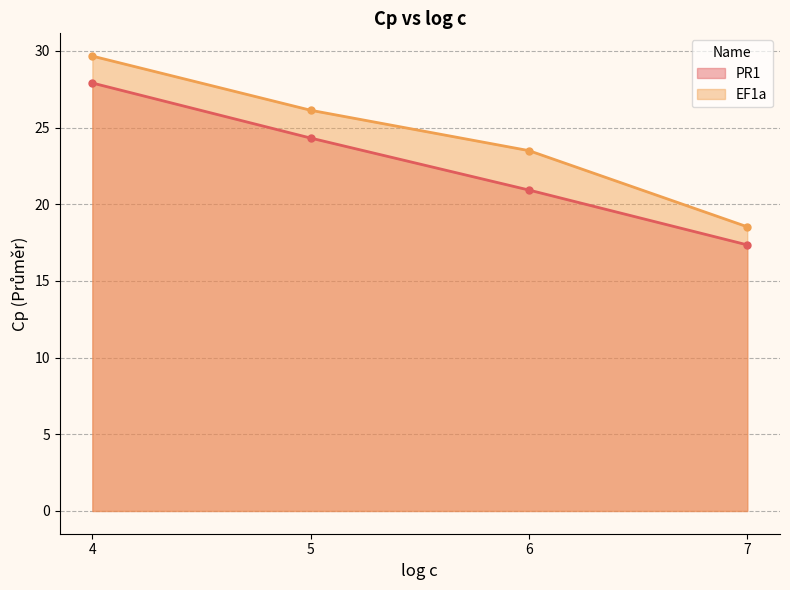

What is the average value of the PR1 series?

22.6